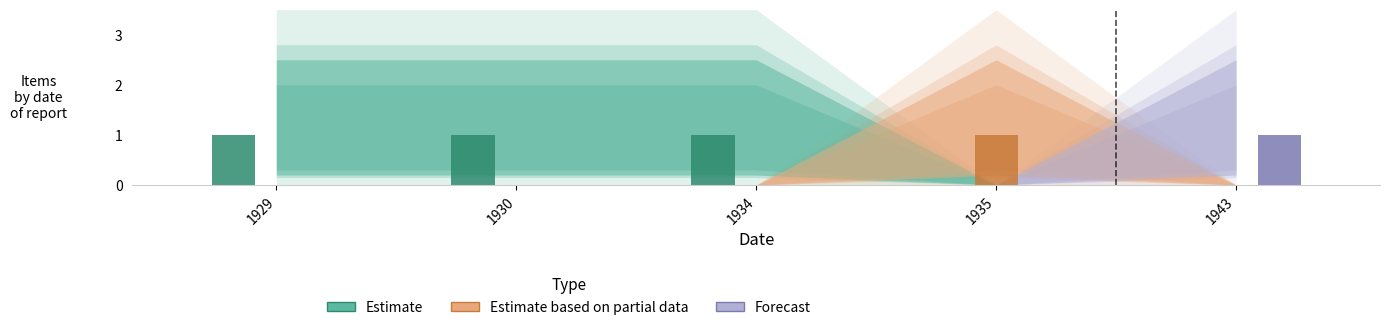

Where is Estimate nearest to the value 0?

1935